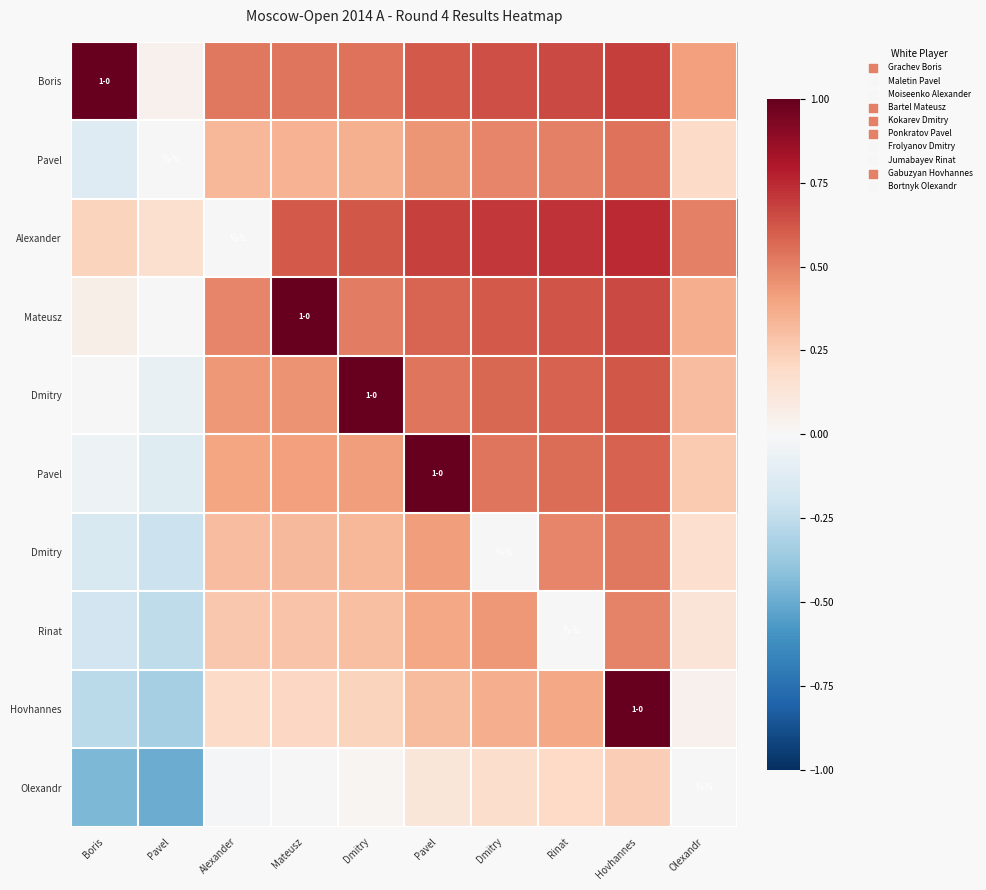

Which has a higher value, Boris or Rinat?

Boris